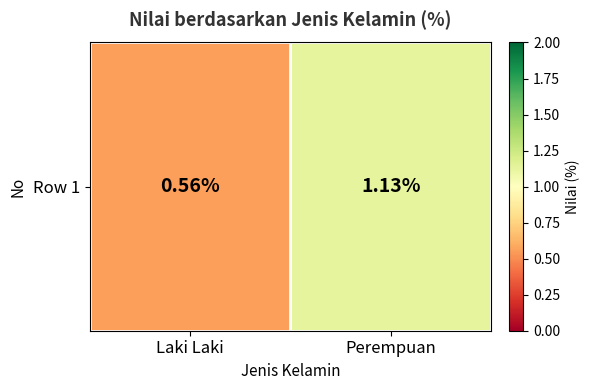

The chart shows a value of 0.2 at Laki Laki. True or false?

False